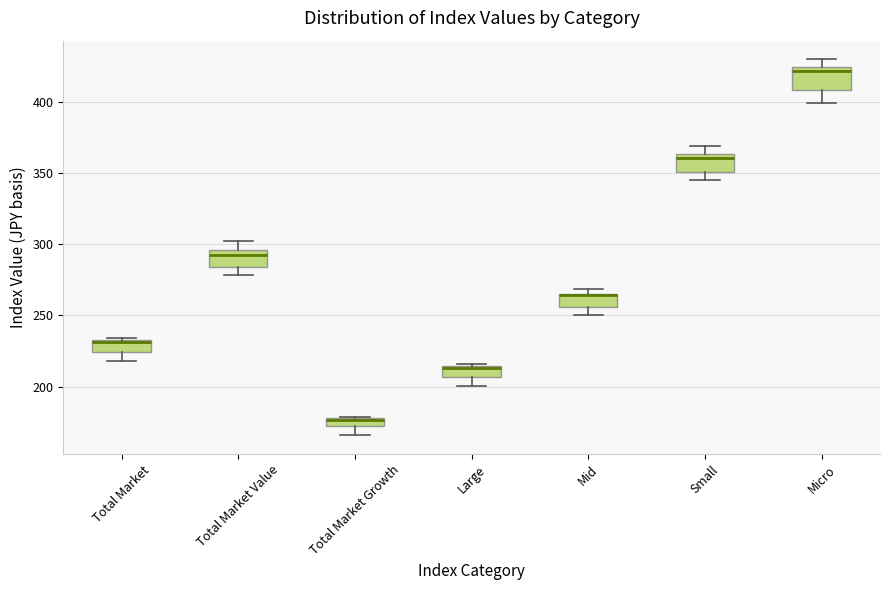

Where does the lower whisker of the box for Mid end on the y-axis? The values are not printed on the chart, so give them approximately, as read against the axis.

250